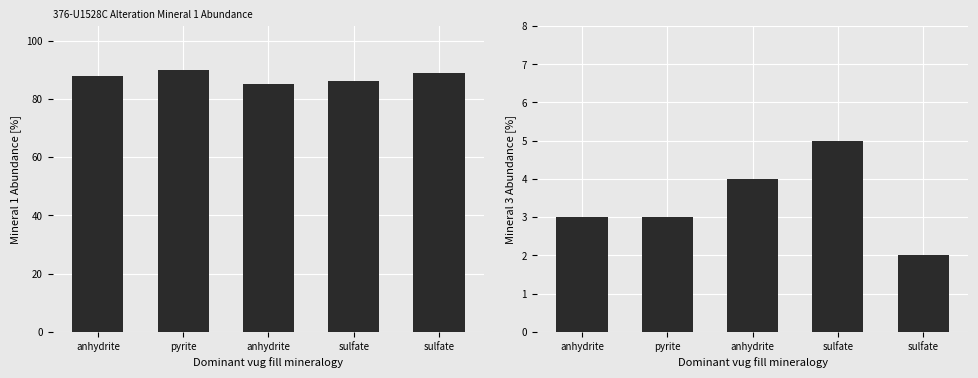

Reading right to left, extract all data points from this chart.

Mineral 1 Abundance [%]: sulfate=89	sulfate=86	anhydrite=85	pyrite=90	anhydrite=88
Mineral 3 Abundance [%]: sulfate=2	sulfate=5	anhydrite=4	pyrite=3	anhydrite=3